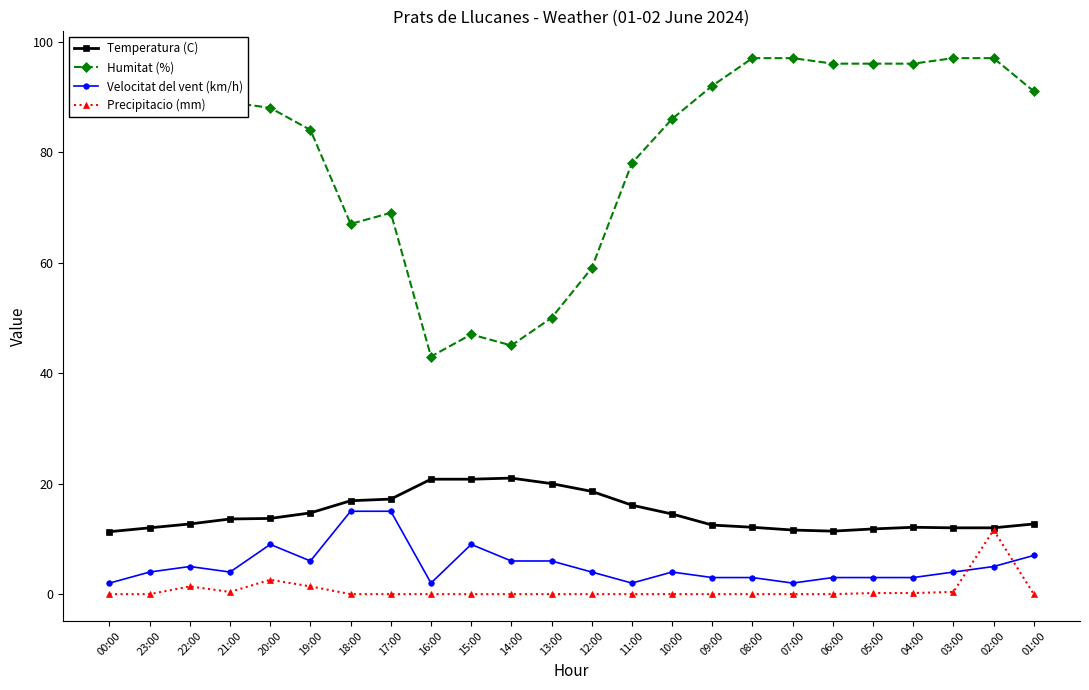

Which series has the largest range (max minus min)?

Humitat (%)